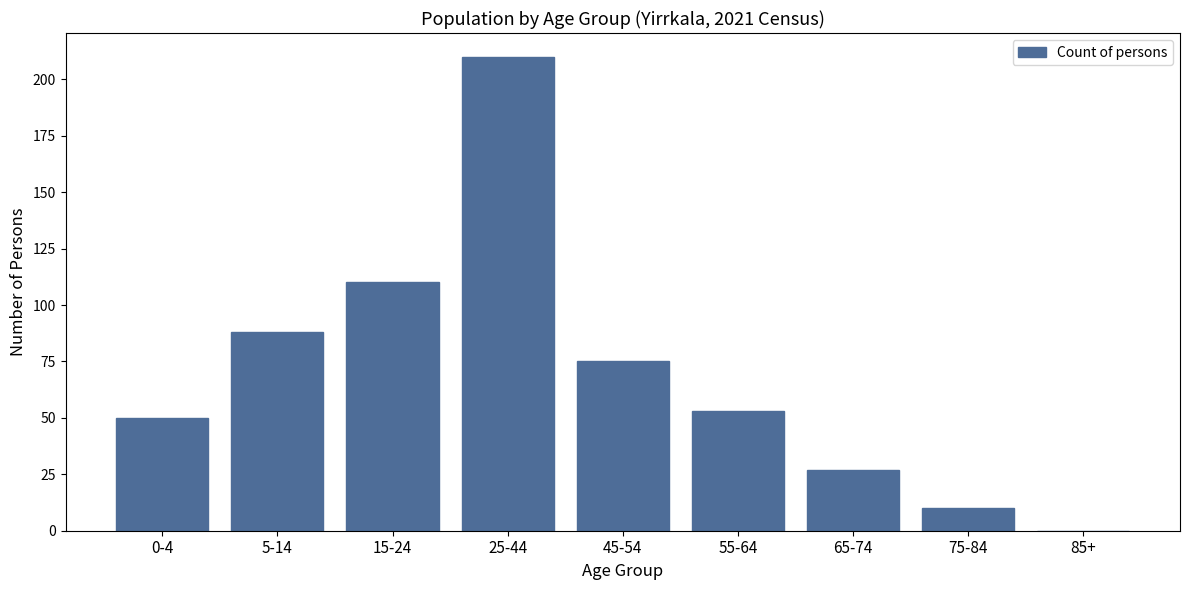

Reading left to right, extract all data points from this chart.

0-4=50	5-14=88	15-24=110	25-44=210	45-54=75	55-64=53	65-74=27	75-84=10	85+=0